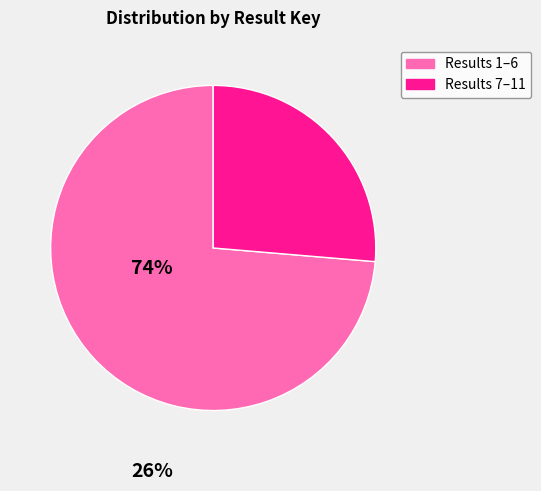

Which category has the biggest portion of the pie?

Results 1–6